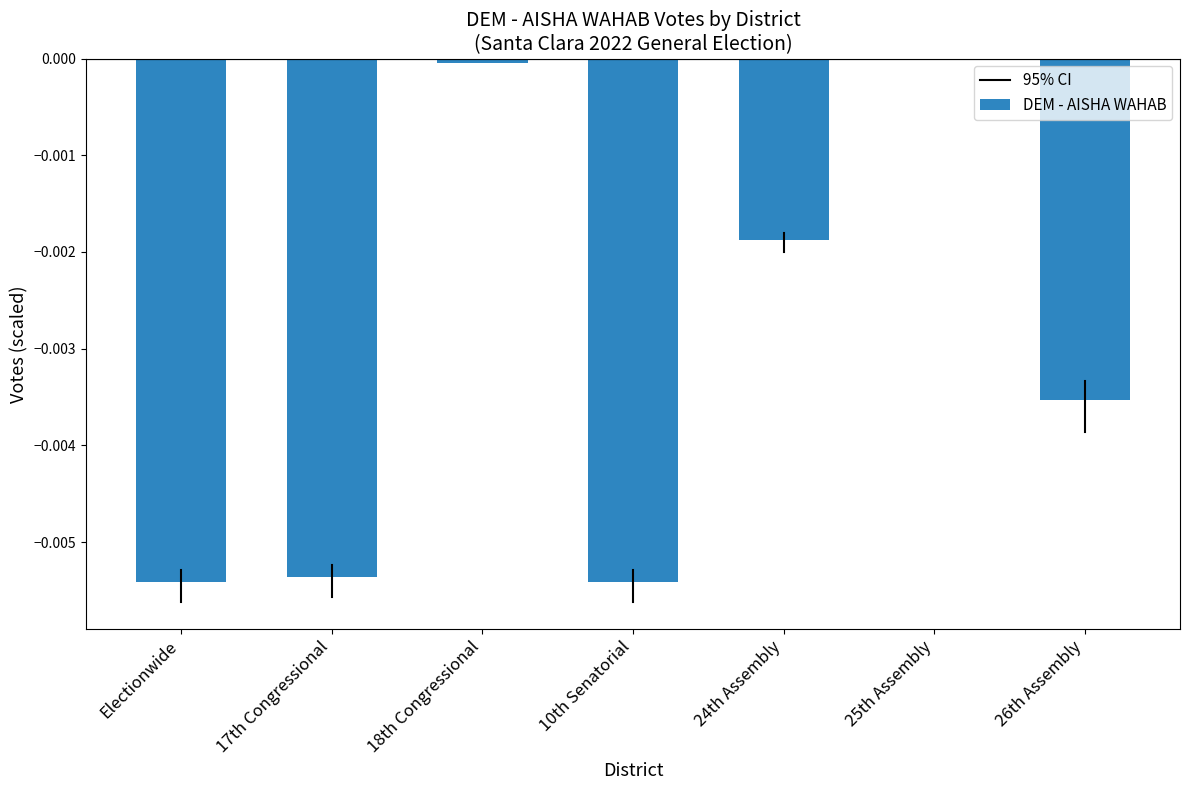

The chart shows a value of -0.0 at 10th Senatorial. True or false?

True